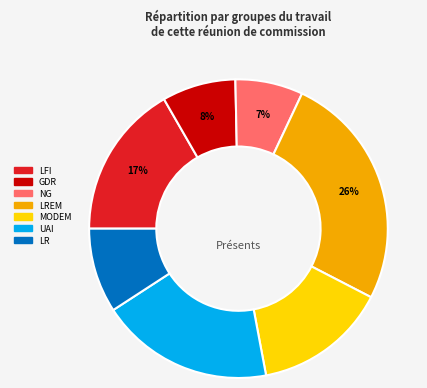

Is there a majority slice in this chart?

No